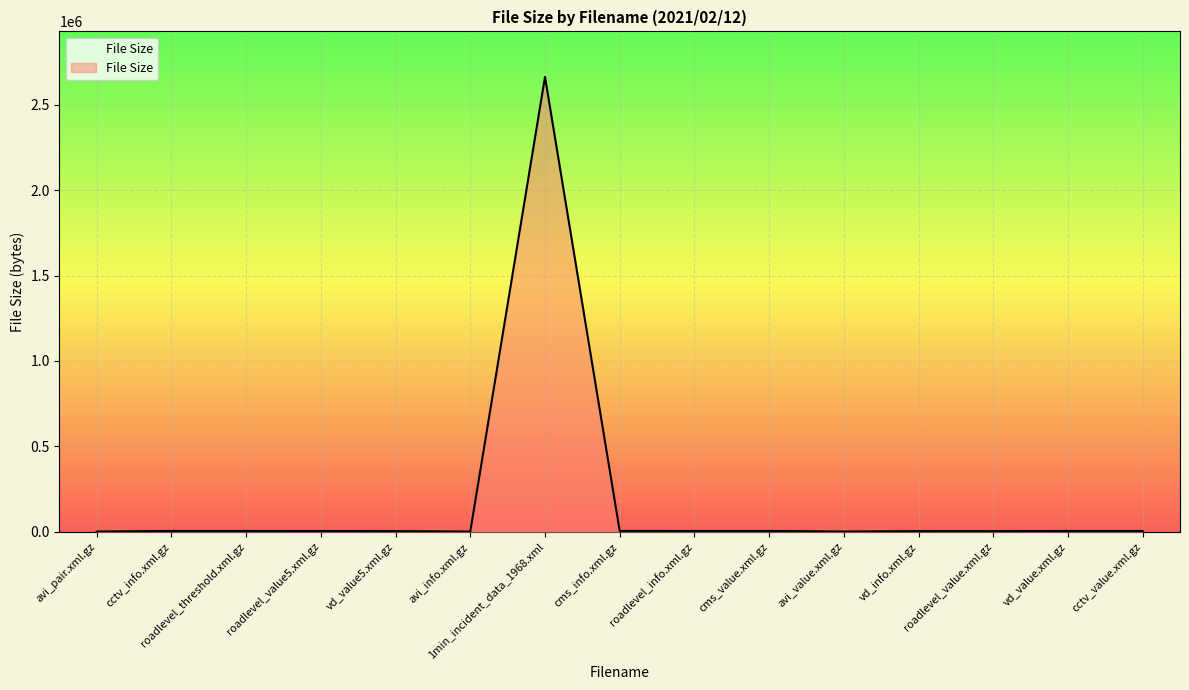

Which label corresponds to the largest value in the chart?

1min_incident_data_1968.xml